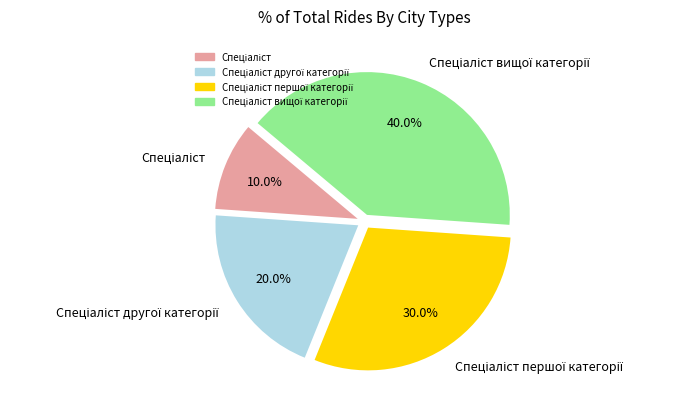

Is there any slice that represents more than half of the pie?

No